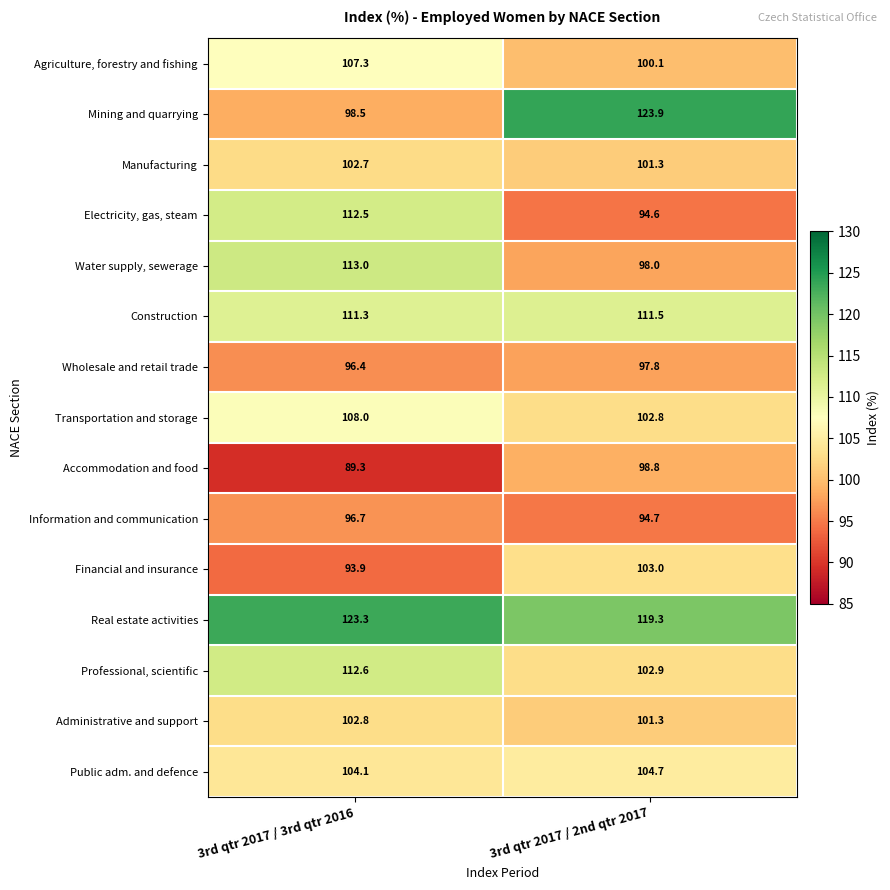

Reading left to right, what are all the values shown in this chart?

Agriculture, forestry and fishing: 3rd qtr 2017 / 3rd qtr 2016=107.3	3rd qtr 2017 / 2nd qtr 2017=100.1
Mining and quarrying: 3rd qtr 2017 / 3rd qtr 2016=98.5	3rd qtr 2017 / 2nd qtr 2017=123.9
Manufacturing: 3rd qtr 2017 / 3rd qtr 2016=102.7	3rd qtr 2017 / 2nd qtr 2017=101.3
Electricity, gas, steam: 3rd qtr 2017 / 3rd qtr 2016=112.5	3rd qtr 2017 / 2nd qtr 2017=94.6
Water supply, sewerage: 3rd qtr 2017 / 3rd qtr 2016=113.0	3rd qtr 2017 / 2nd qtr 2017=98.0
Construction: 3rd qtr 2017 / 3rd qtr 2016=111.3	3rd qtr 2017 / 2nd qtr 2017=111.5
Wholesale and retail trade: 3rd qtr 2017 / 3rd qtr 2016=96.4	3rd qtr 2017 / 2nd qtr 2017=97.8
Transportation and storage: 3rd qtr 2017 / 3rd qtr 2016=108.0	3rd qtr 2017 / 2nd qtr 2017=102.8
Accommodation and food: 3rd qtr 2017 / 3rd qtr 2016=89.3	3rd qtr 2017 / 2nd qtr 2017=98.8
Information and communication: 3rd qtr 2017 / 3rd qtr 2016=96.7	3rd qtr 2017 / 2nd qtr 2017=94.7
Financial and insurance: 3rd qtr 2017 / 3rd qtr 2016=93.9	3rd qtr 2017 / 2nd qtr 2017=103.0
Real estate activities: 3rd qtr 2017 / 3rd qtr 2016=123.3	3rd qtr 2017 / 2nd qtr 2017=119.3
Professional, scientific: 3rd qtr 2017 / 3rd qtr 2016=112.6	3rd qtr 2017 / 2nd qtr 2017=102.9
Administrative and support: 3rd qtr 2017 / 3rd qtr 2016=102.8	3rd qtr 2017 / 2nd qtr 2017=101.3
Public adm. and defence: 3rd qtr 2017 / 3rd qtr 2016=104.1	3rd qtr 2017 / 2nd qtr 2017=104.7